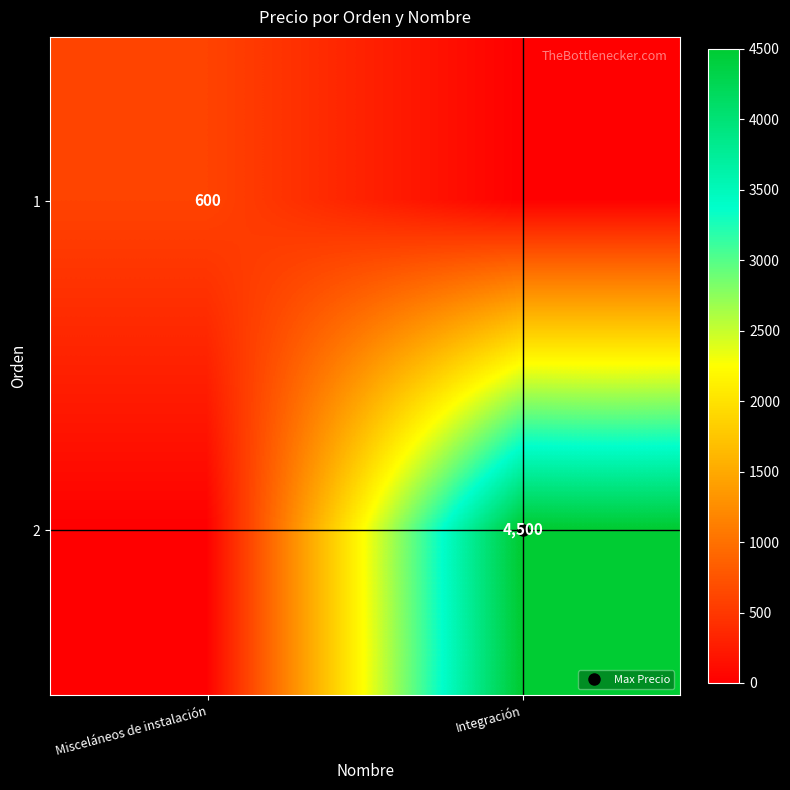

Is the value of 1 at Integración greater than the value of 2 at Misceláneos de instalación?

No